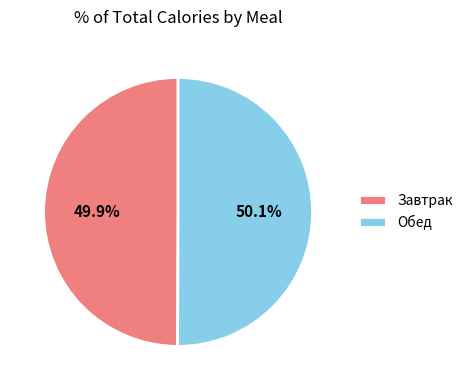

Is there a majority slice in this chart?

Yes